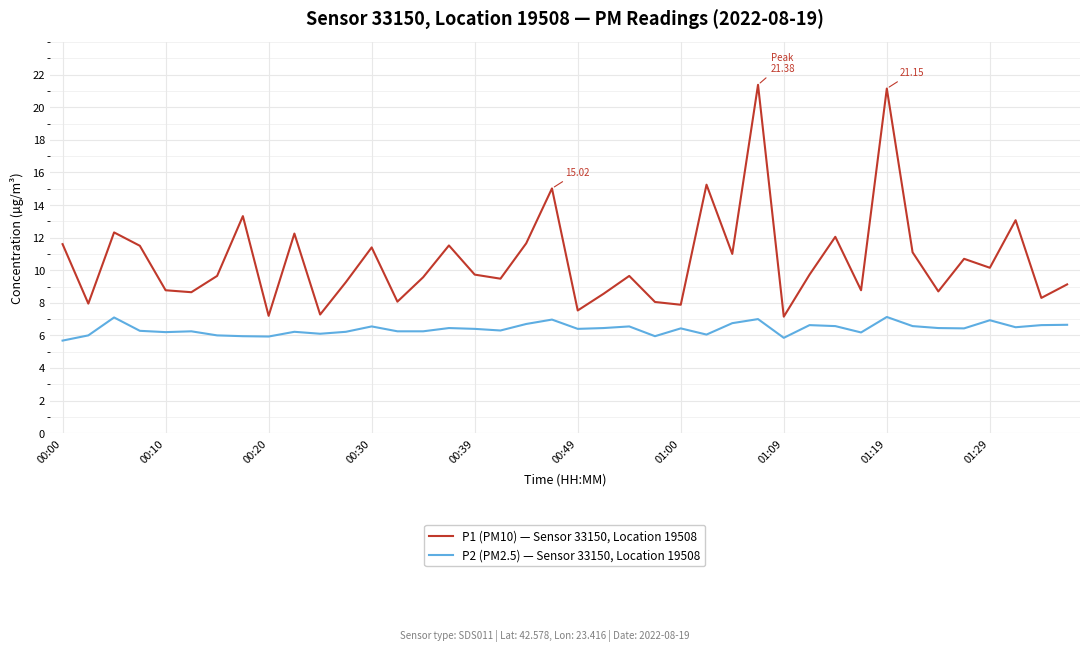

True or false: P2 (PM2.5) — Sensor 33150, Location 19508 has more than 0 points higher than both neighbors.

True